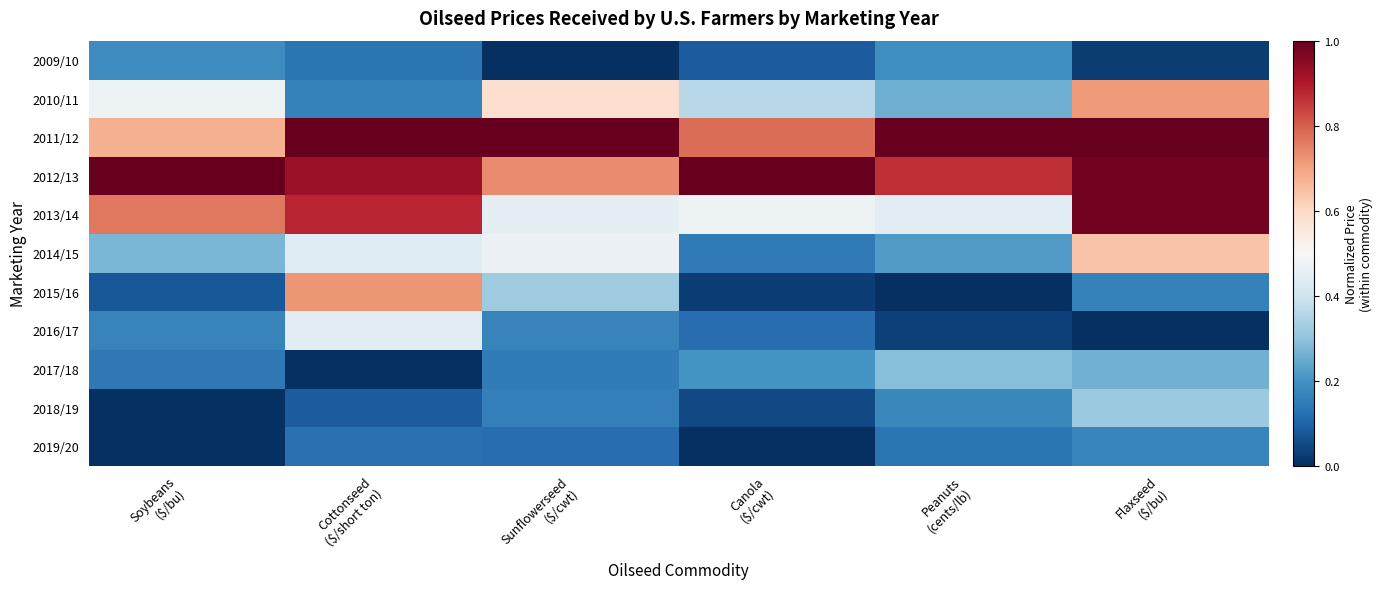

Reading left to right, what are all the values shown in this chart?

2009/10: Soybeans
($/bu)=0.2	Cottonseed
($/short ton)=0.1	Sunflowerseed
($/cwt)=0.0	Canola
($/cwt)=0.1	Peanuts
(cents/lb)=0.2	Flaxseed
($/bu)=0.0
2010/11: Soybeans
($/bu)=0.5	Cottonseed
($/short ton)=0.2	Sunflowerseed
($/cwt)=0.6	Canola
($/cwt)=0.4	Peanuts
(cents/lb)=0.3	Flaxseed
($/bu)=0.7
2011/12: Soybeans
($/bu)=0.7	Cottonseed
($/short ton)=1.0	Sunflowerseed
($/cwt)=1.0	Canola
($/cwt)=0.8	Peanuts
(cents/lb)=1.0	Flaxseed
($/bu)=1.0
2012/13: Soybeans
($/bu)=1.0	Cottonseed
($/short ton)=0.9	Sunflowerseed
($/cwt)=0.7	Canola
($/cwt)=1.0	Peanuts
(cents/lb)=0.9	Flaxseed
($/bu)=1.0
2013/14: Soybeans
($/bu)=0.8	Cottonseed
($/short ton)=0.9	Sunflowerseed
($/cwt)=0.4	Canola
($/cwt)=0.5	Peanuts
(cents/lb)=0.4	Flaxseed
($/bu)=1.0
2014/15: Soybeans
($/bu)=0.3	Cottonseed
($/short ton)=0.4	Sunflowerseed
($/cwt)=0.5	Canola
($/cwt)=0.1	Peanuts
(cents/lb)=0.2	Flaxseed
($/bu)=0.6
2015/16: Soybeans
($/bu)=0.1	Cottonseed
($/short ton)=0.7	Sunflowerseed
($/cwt)=0.3	Canola
($/cwt)=0.0	Peanuts
(cents/lb)=0.0	Flaxseed
($/bu)=0.2
2016/17: Soybeans
($/bu)=0.2	Cottonseed
($/short ton)=0.4	Sunflowerseed
($/cwt)=0.2	Canola
($/cwt)=0.1	Peanuts
(cents/lb)=0.0	Flaxseed
($/bu)=0.0
2017/18: Soybeans
($/bu)=0.1	Cottonseed
($/short ton)=0.0	Sunflowerseed
($/cwt)=0.1	Canola
($/cwt)=0.2	Peanuts
(cents/lb)=0.3	Flaxseed
($/bu)=0.3
2018/19: Soybeans
($/bu)=0.0	Cottonseed
($/short ton)=0.1	Sunflowerseed
($/cwt)=0.2	Canola
($/cwt)=0.0	Peanuts
(cents/lb)=0.2	Flaxseed
($/bu)=0.3
2019/20: Soybeans
($/bu)=0.0	Cottonseed
($/short ton)=0.1	Sunflowerseed
($/cwt)=0.1	Canola
($/cwt)=0.0	Peanuts
(cents/lb)=0.1	Flaxseed
($/bu)=0.2